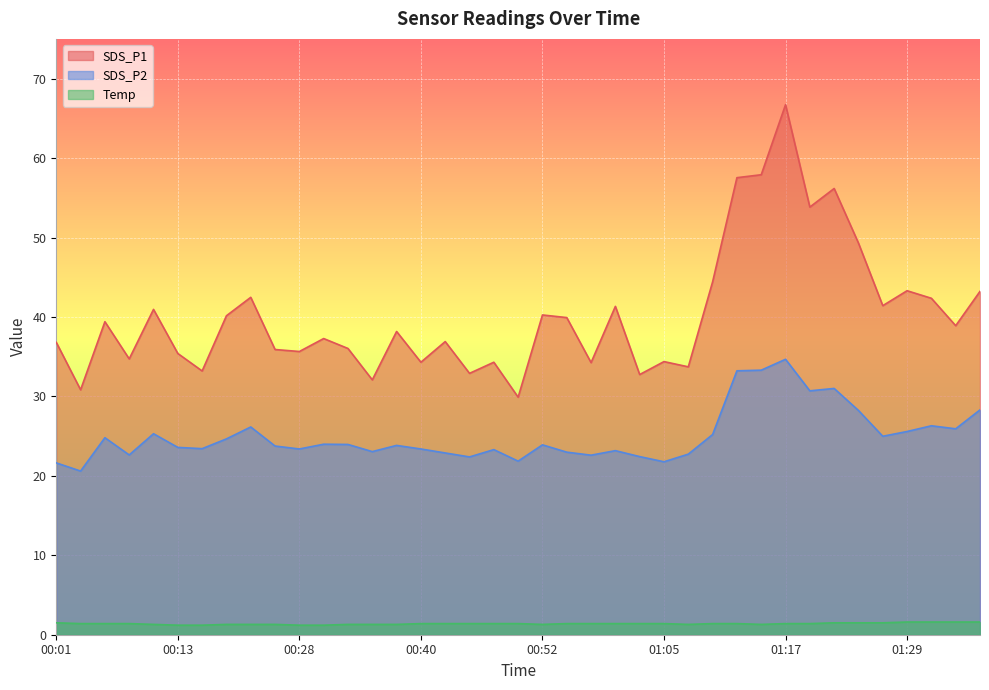

At which category does SDS_P1 reach its first local peak?

00:06